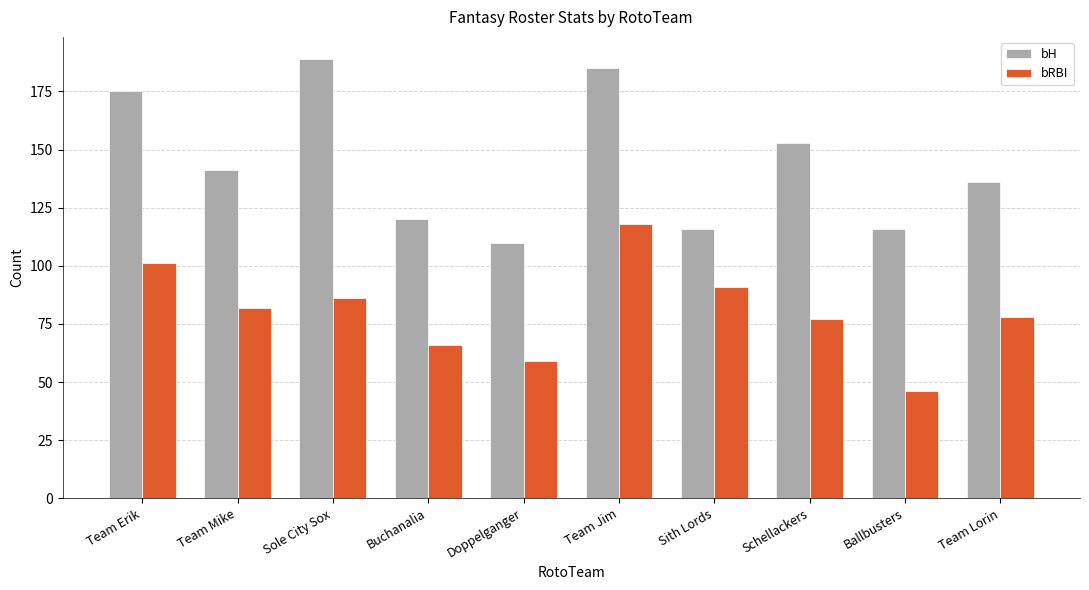

What is the label of the 4th bar from the left?

Buchanalia